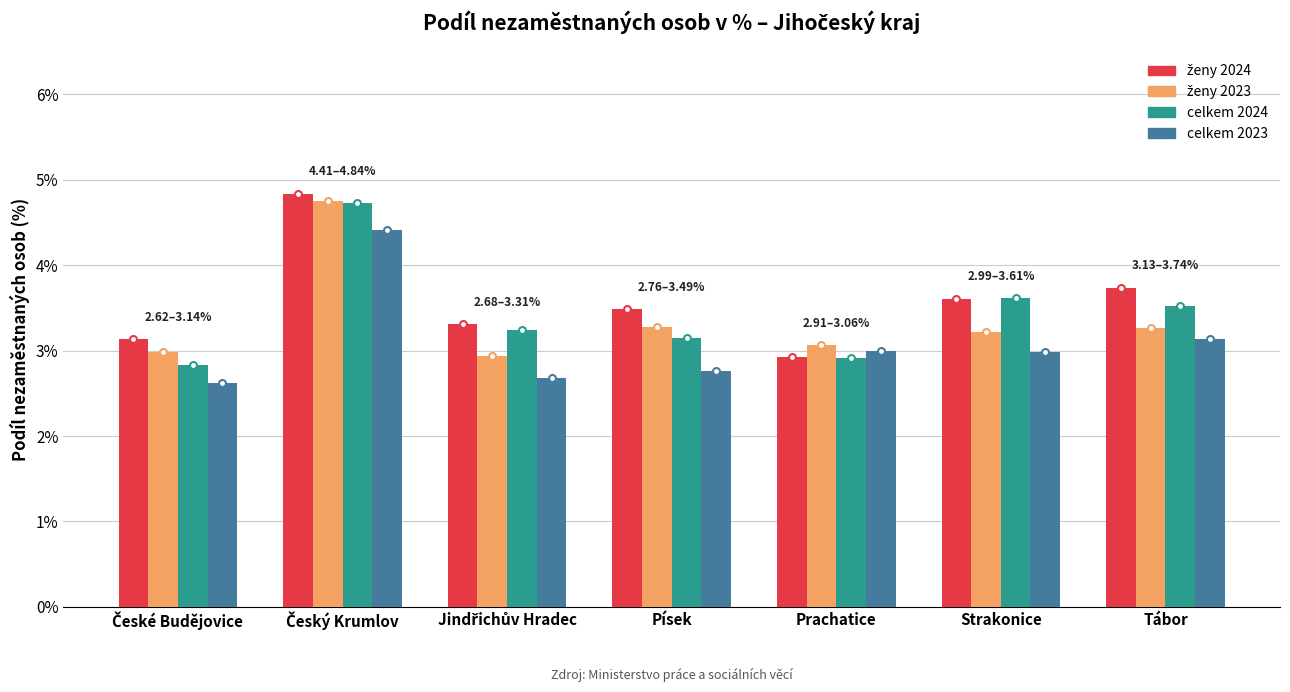

What is the spread (max minus min) of values at Tábor?

0.6